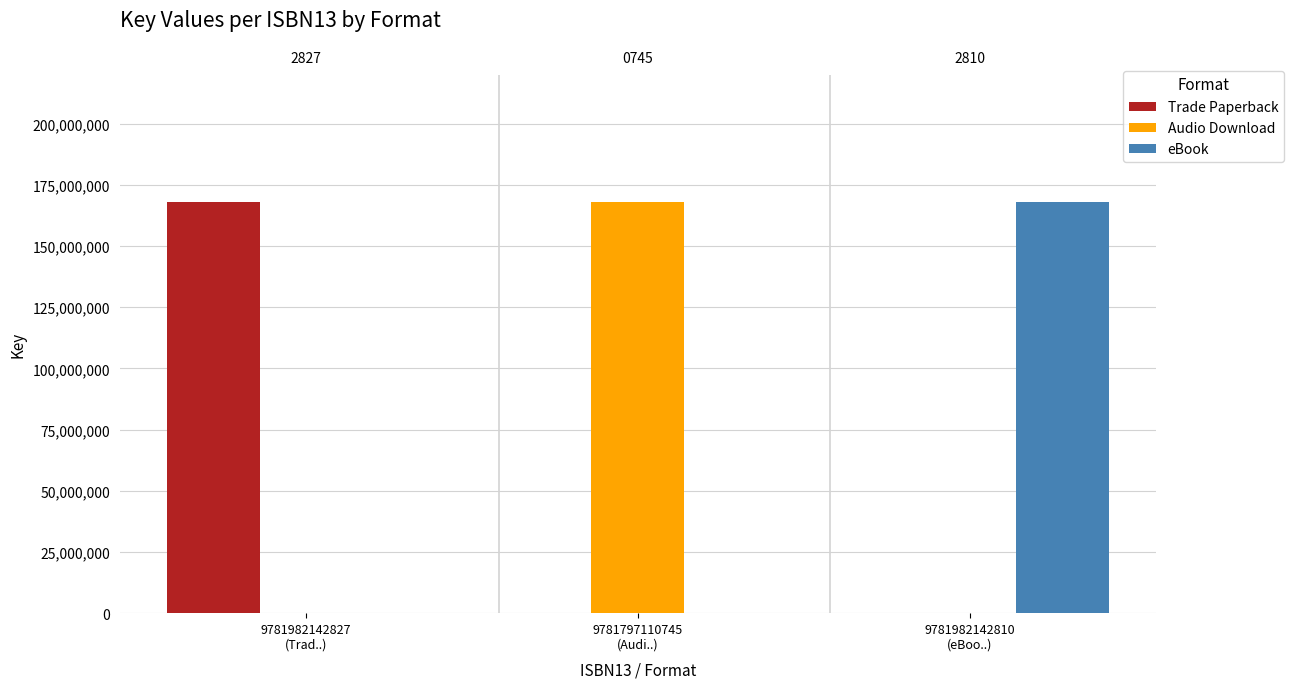

What position from the left is 9781982142810
(eBoo..)?

3